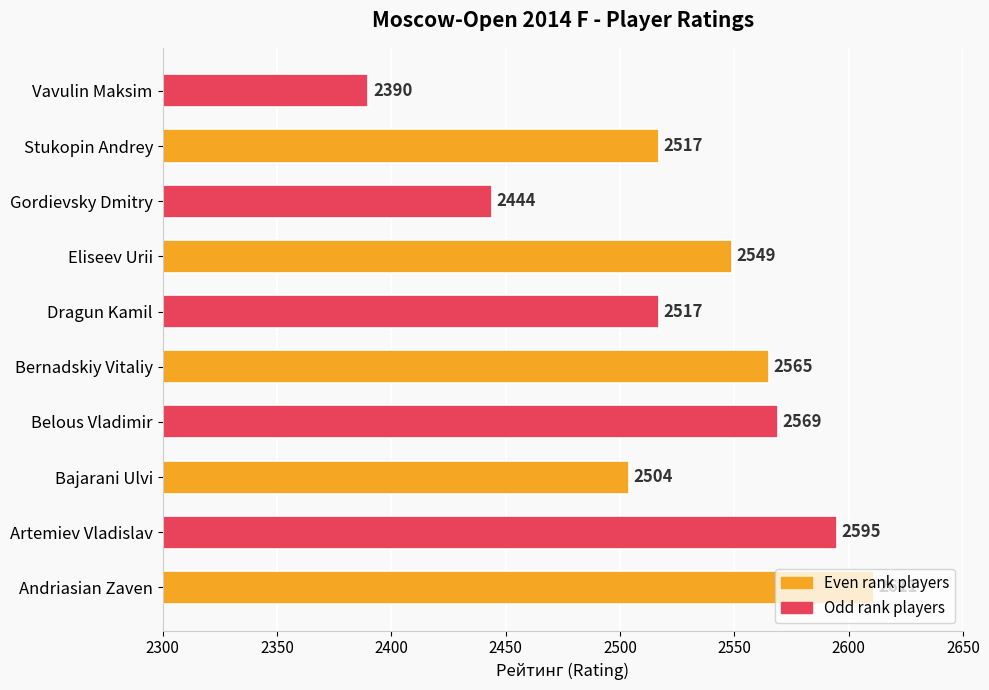

True or false: the data shows 2569 at Belous Vladimir.

True